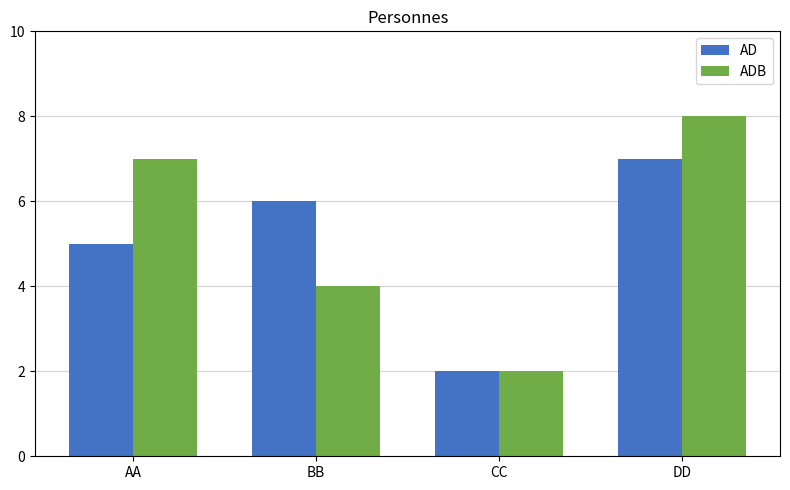

How many values in the ADB series are below 7?

2